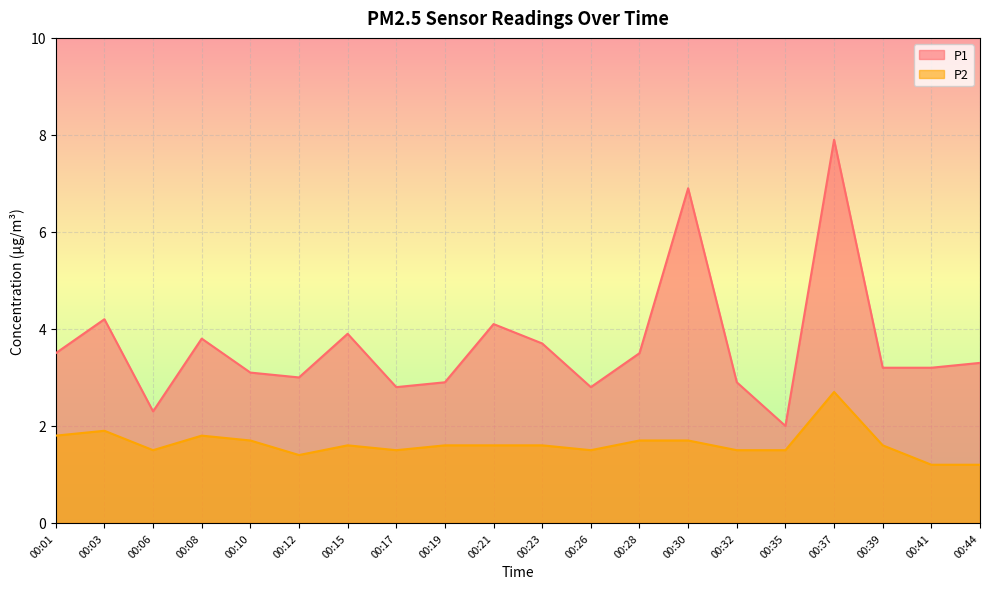

Reading right to left, what are all the values shown in this chart?

P1: 3.3	3.2	3.2	7.9	2.0	2.9	6.9	3.5	2.8	3.7	4.1	2.9	2.8	3.9	3.0	3.1	3.8	2.3	4.2	3.5
P2: 1.2	1.2	1.6	2.7	1.5	1.5	1.7	1.7	1.5	1.6	1.6	1.6	1.5	1.6	1.4	1.7	1.8	1.5	1.9	1.8